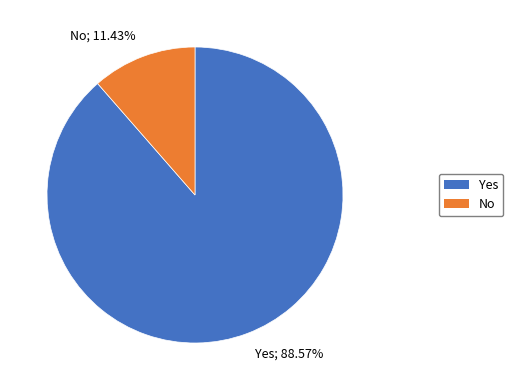

How many slices are in this pie chart?

2